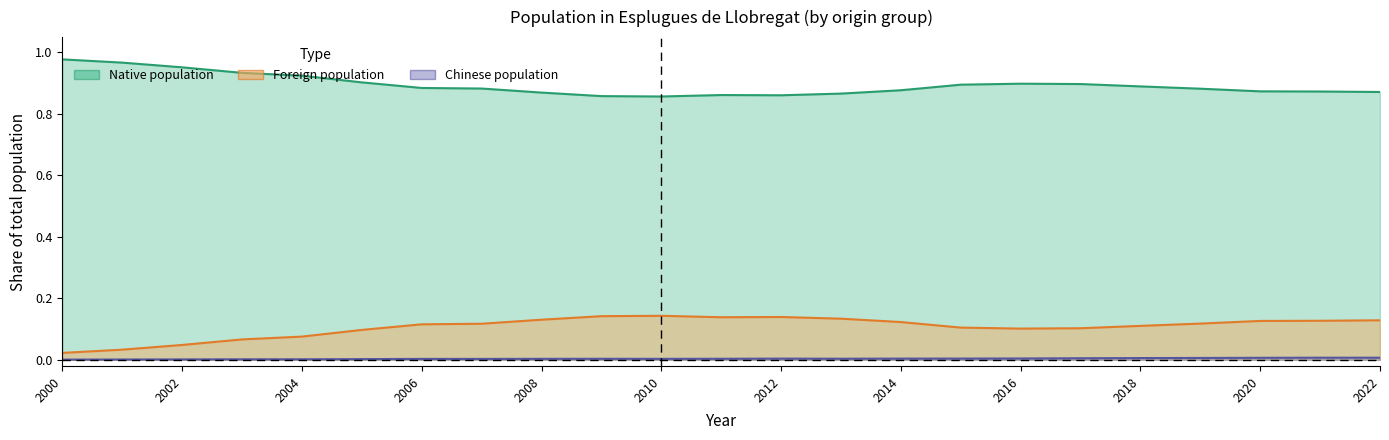

How many interior local peaks does the Foreign population series have?

2